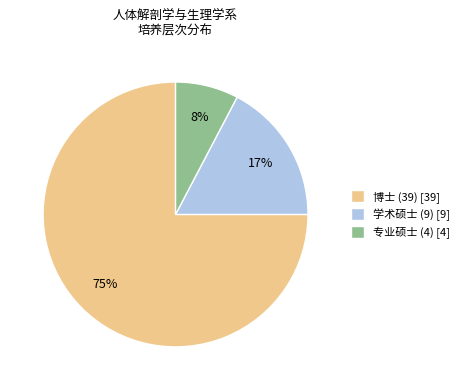

What is the ratio of the value at 专业硕士 (4) to the value at 博士 (39)?

0.1